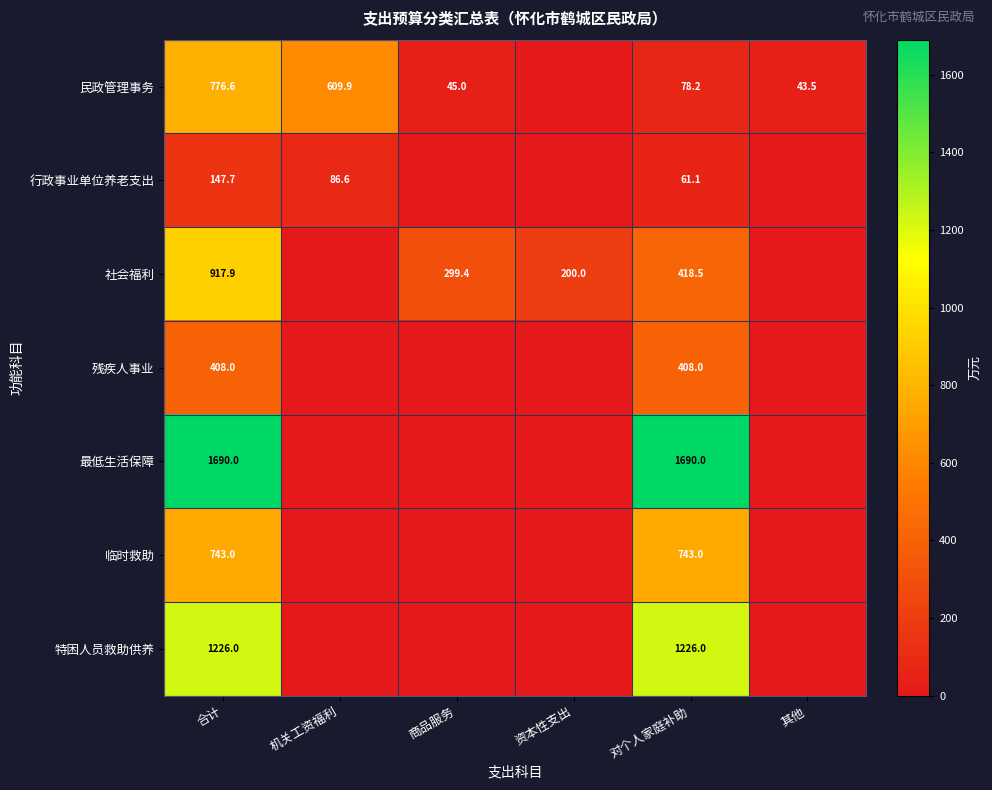

What is the sum of the 行政事业单位养老支出 values at 合计 and 机关工资福利?

234.3